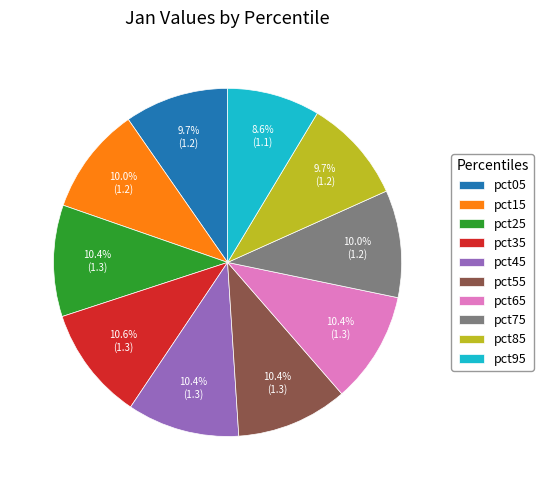

Does pct25 represent more than half of the total?

No